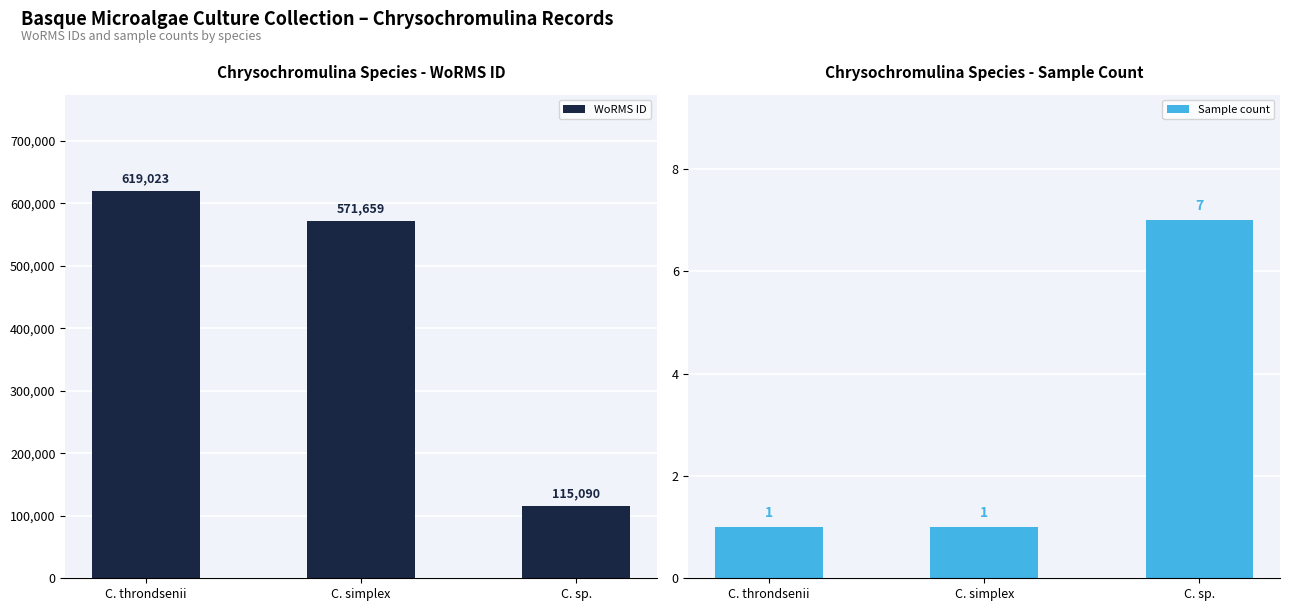

Between C. throndsenii and C. sp., which series saw the biggest shift?

WoRMS ID